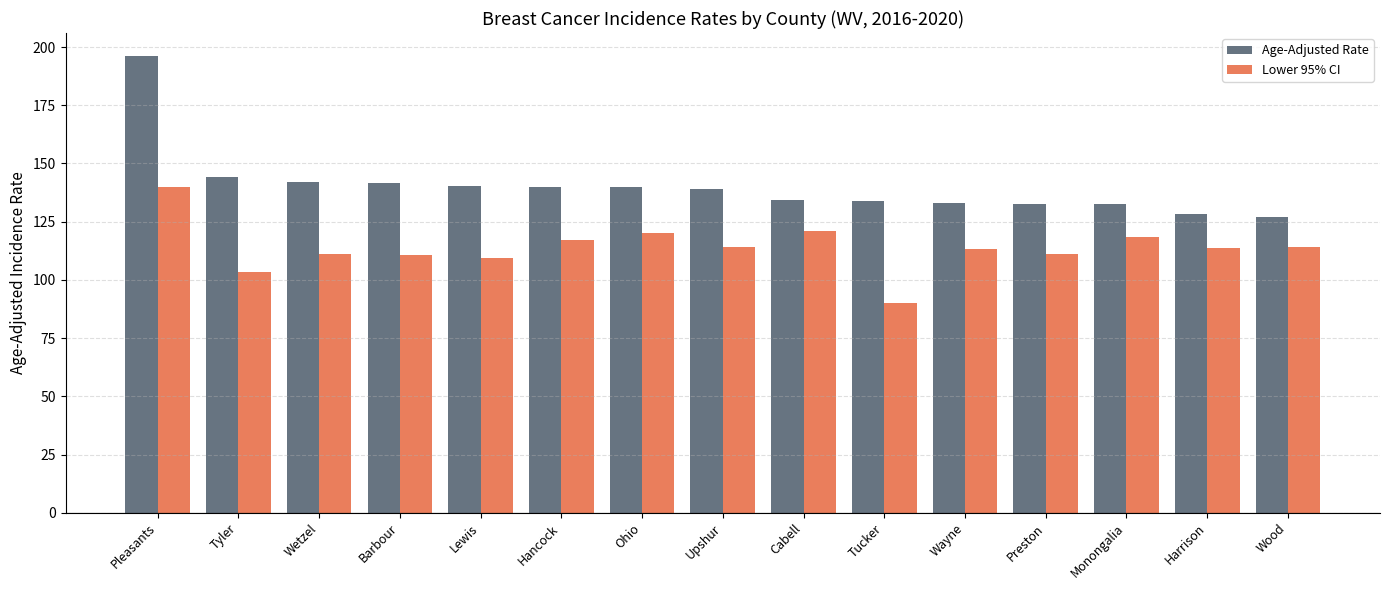

Which series has the widest spread of values?

Age-Adjusted Rate